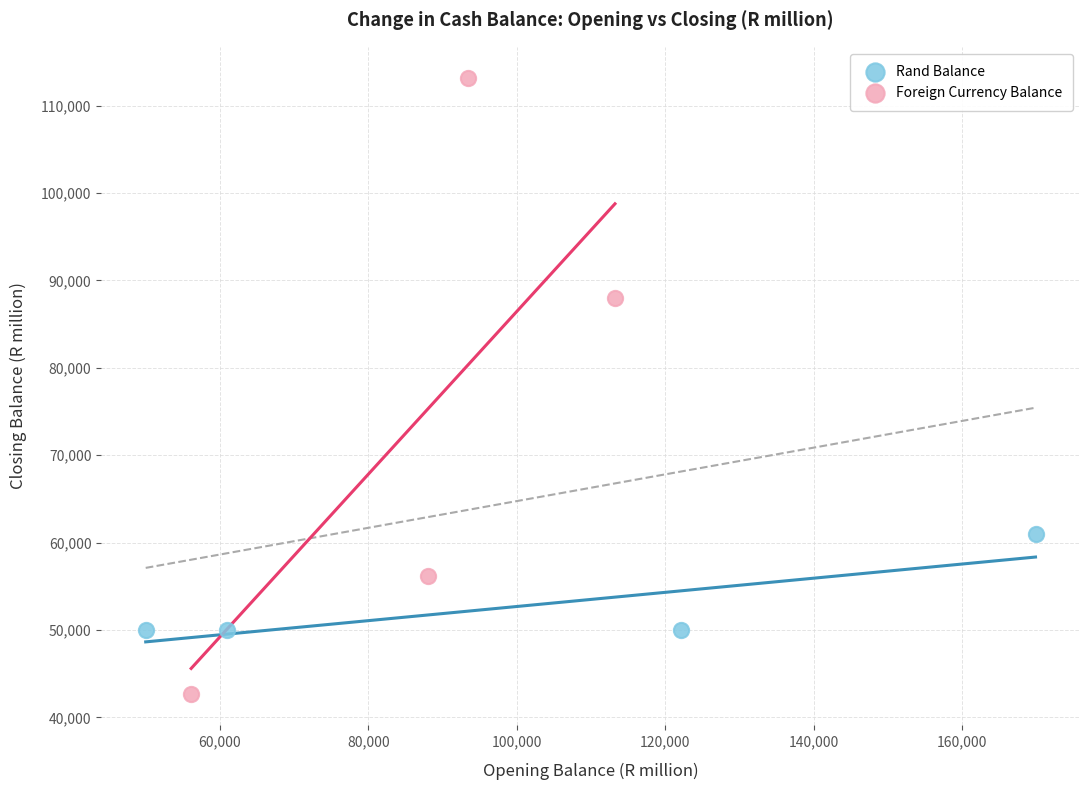

Which series contains the lowest Y value?

Foreign Currency Balance